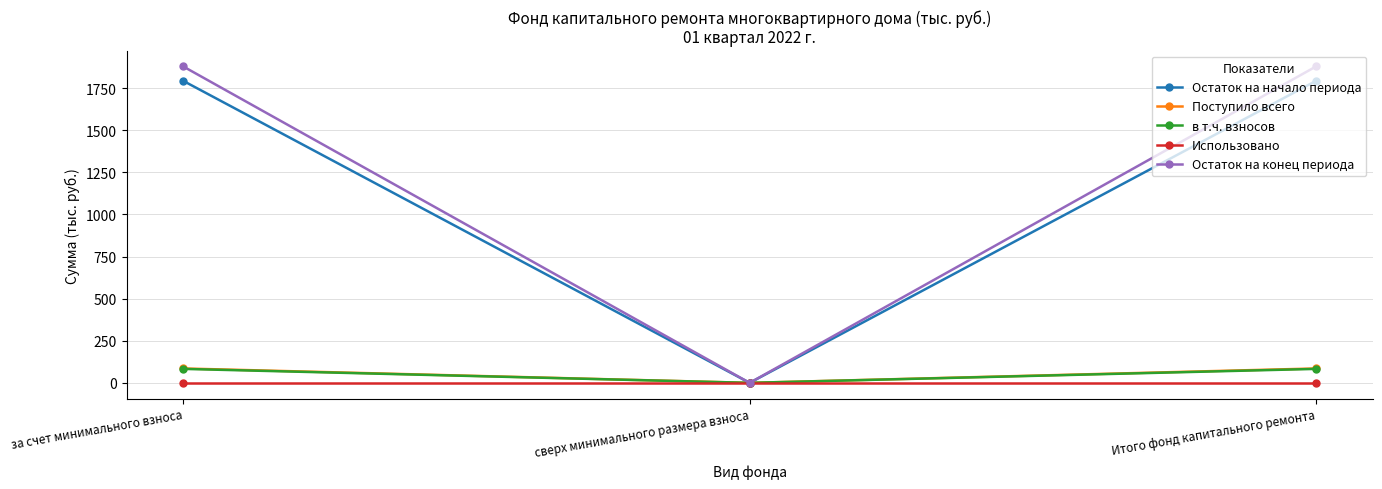

Which series has the widest spread of values?

Остаток на конец периода